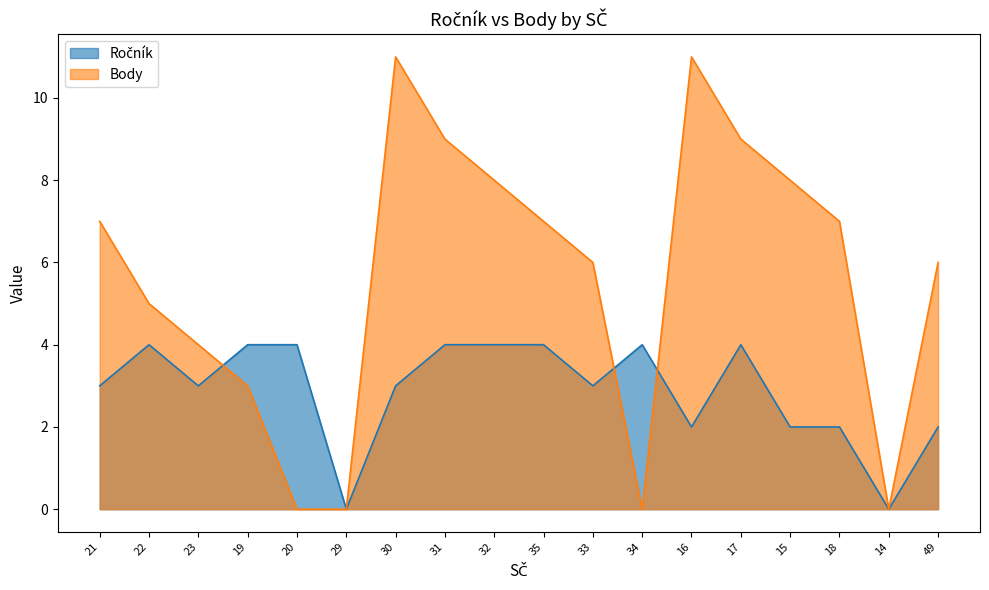

What is the label of the 10th point from the right?

32